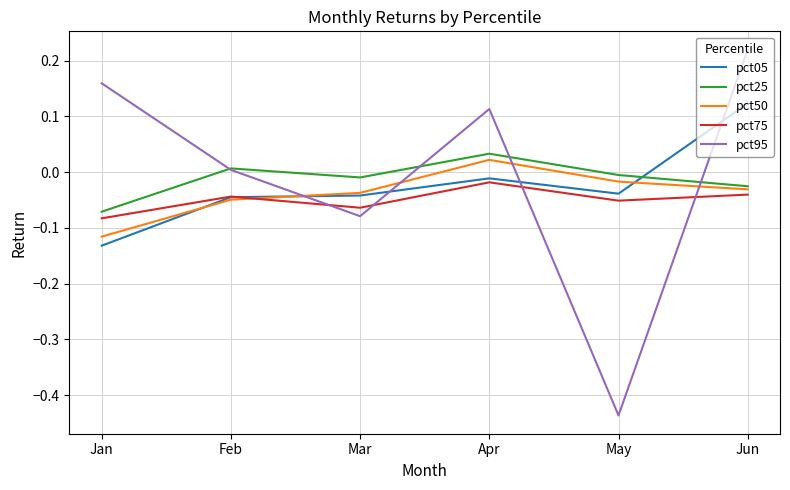

How many interior local peaks does the pct95 series have?

1